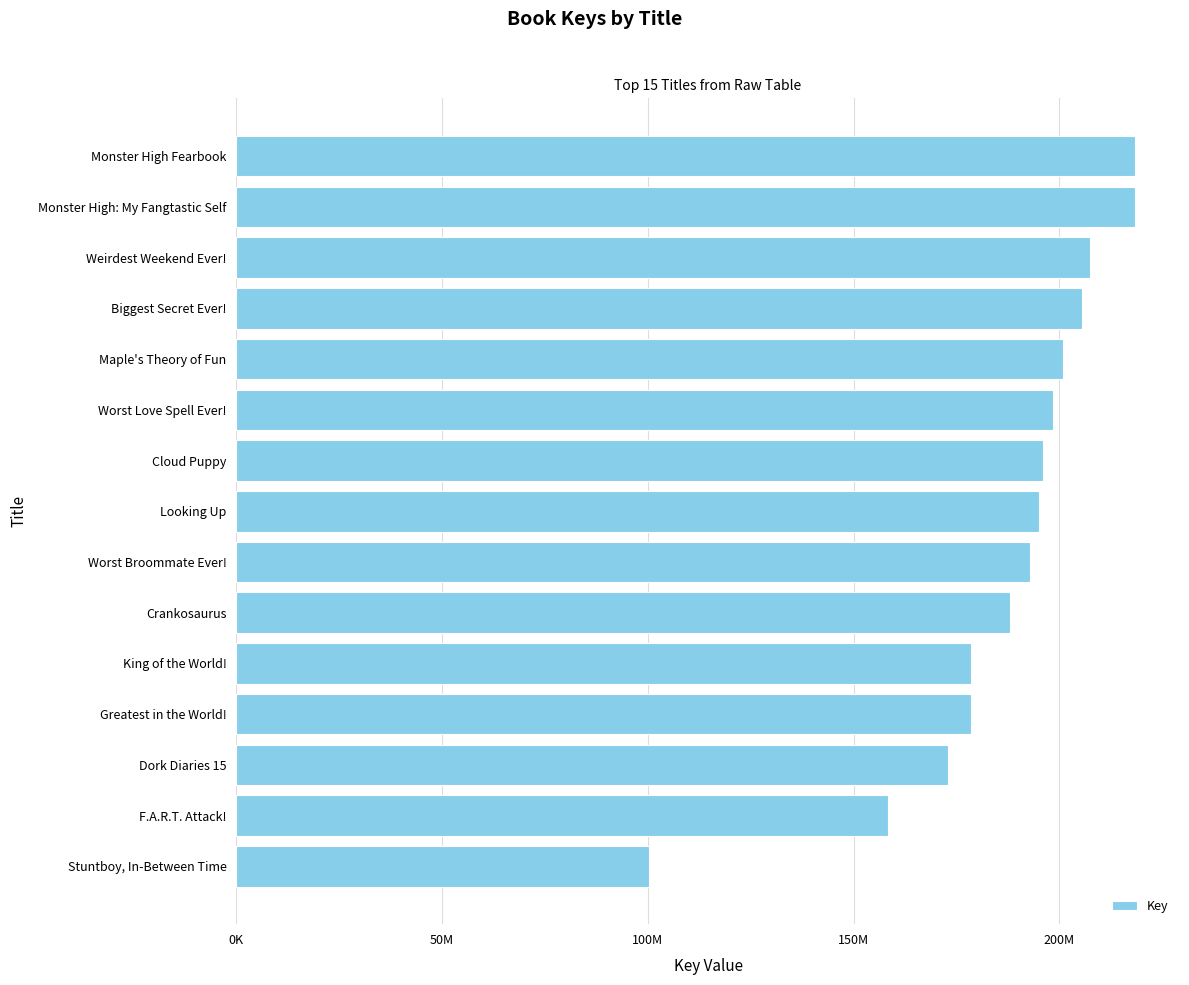

Count the number of data series in this chart.

1